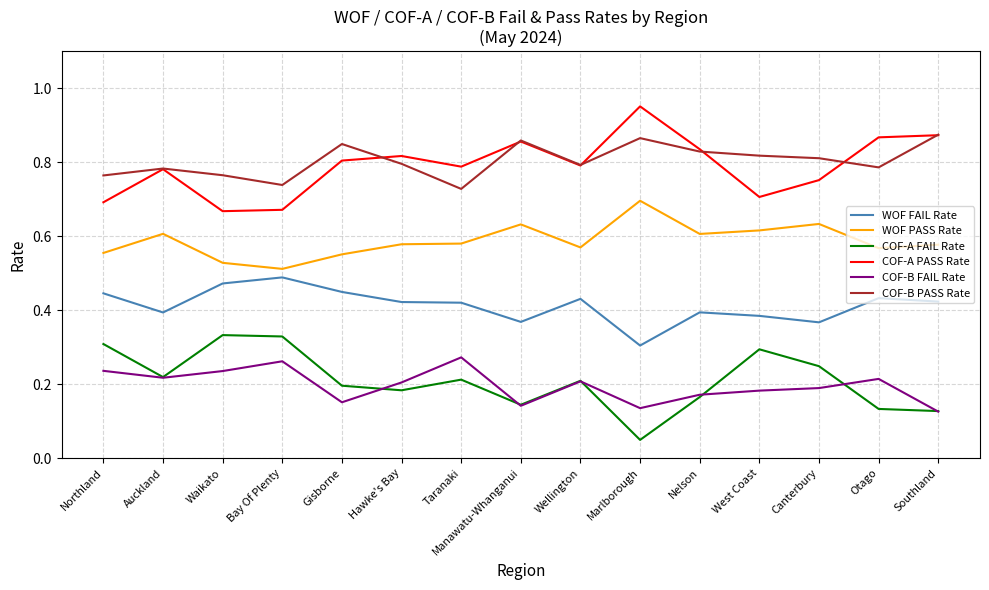

What position from the left is Hawke's Bay?

6